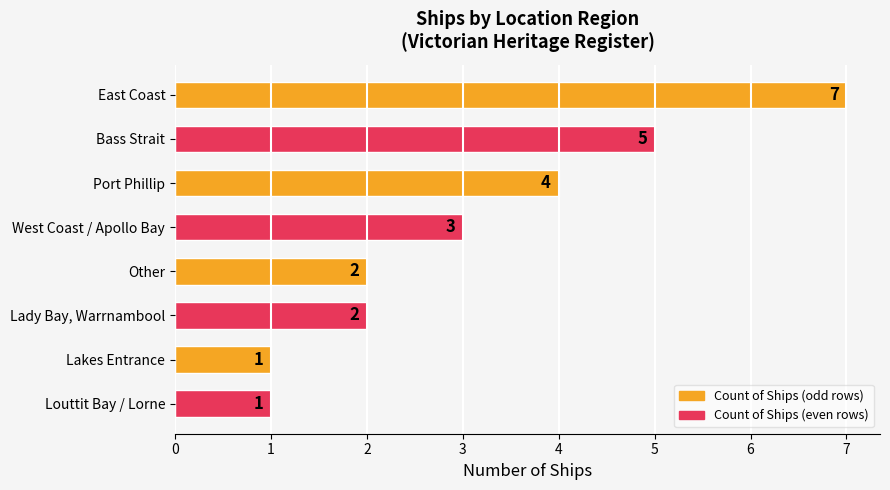

How many values are below 3?

4